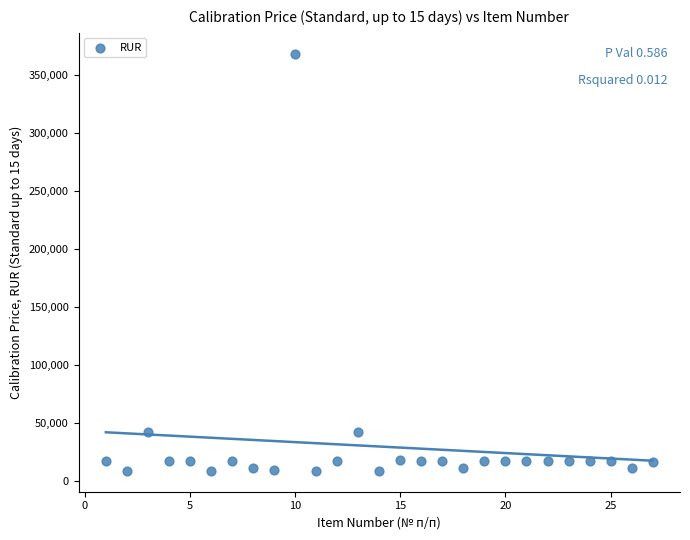

What is the range of Y values (max minus min)?

359670